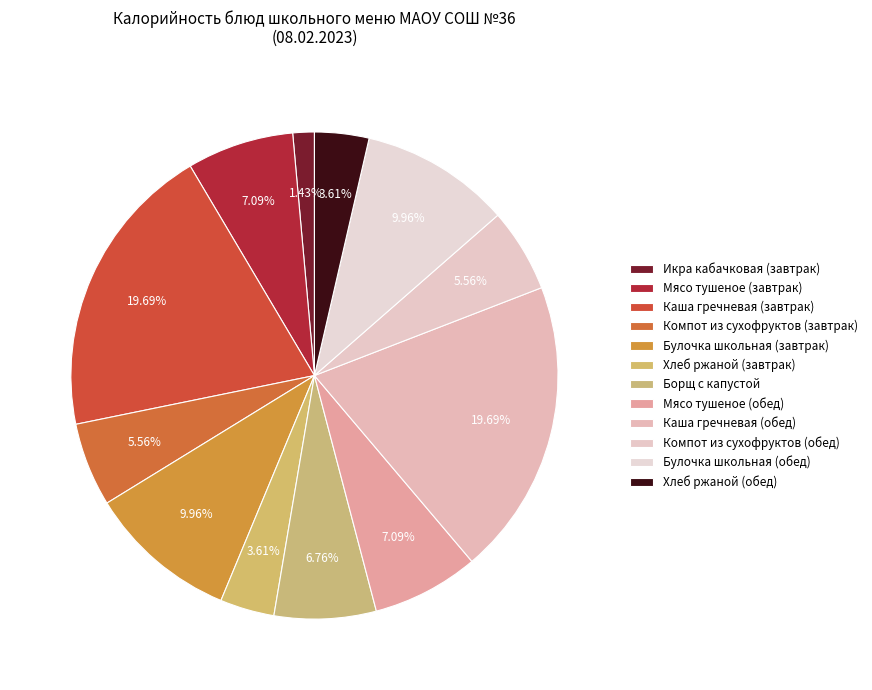

Which slice is the largest?

Каша гречневая (завтрак)